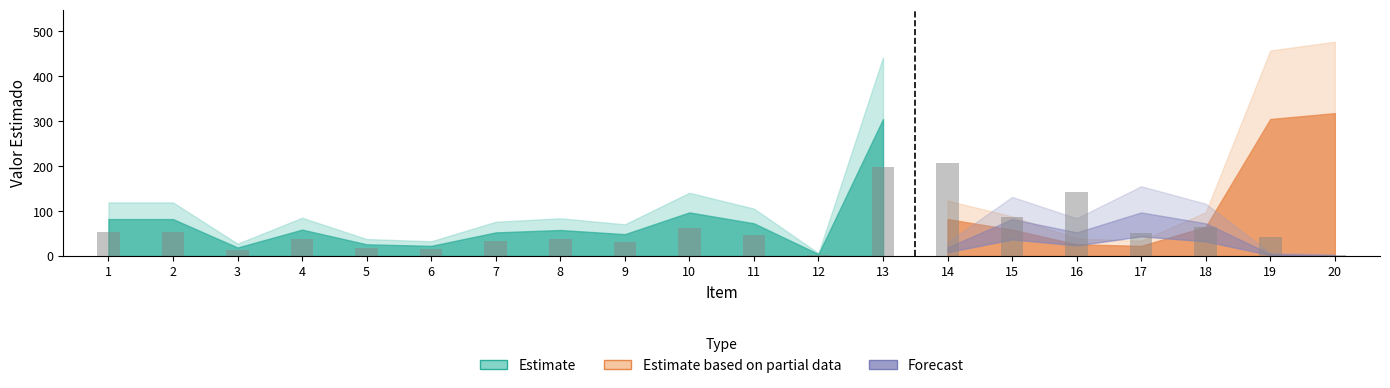

True or false: the data shows 85.2 at 14.

False